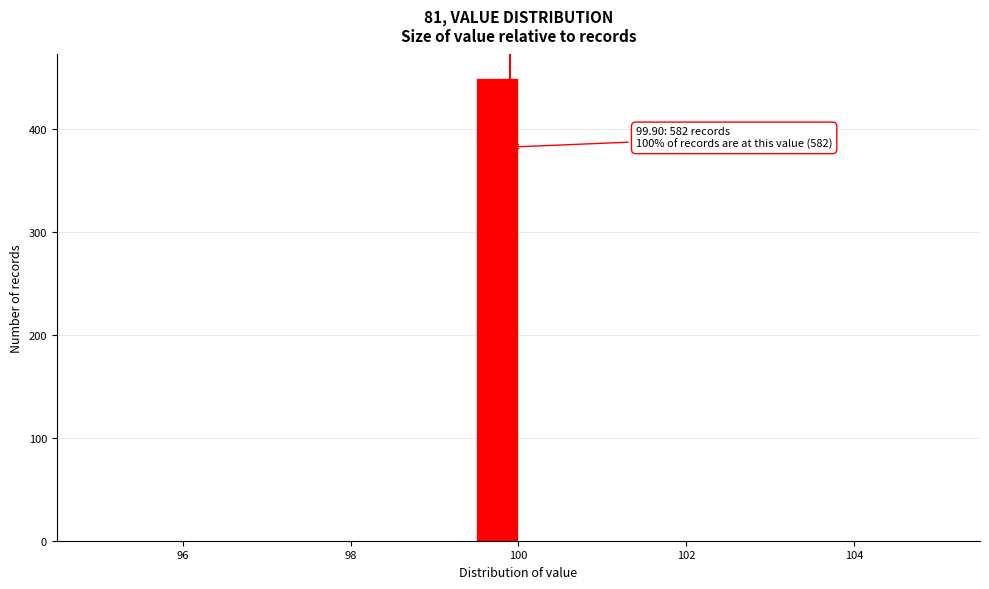

Around what value on the x-axis is the tallest bar? Give the approximate position of its centre, as read against the axis.

99.8